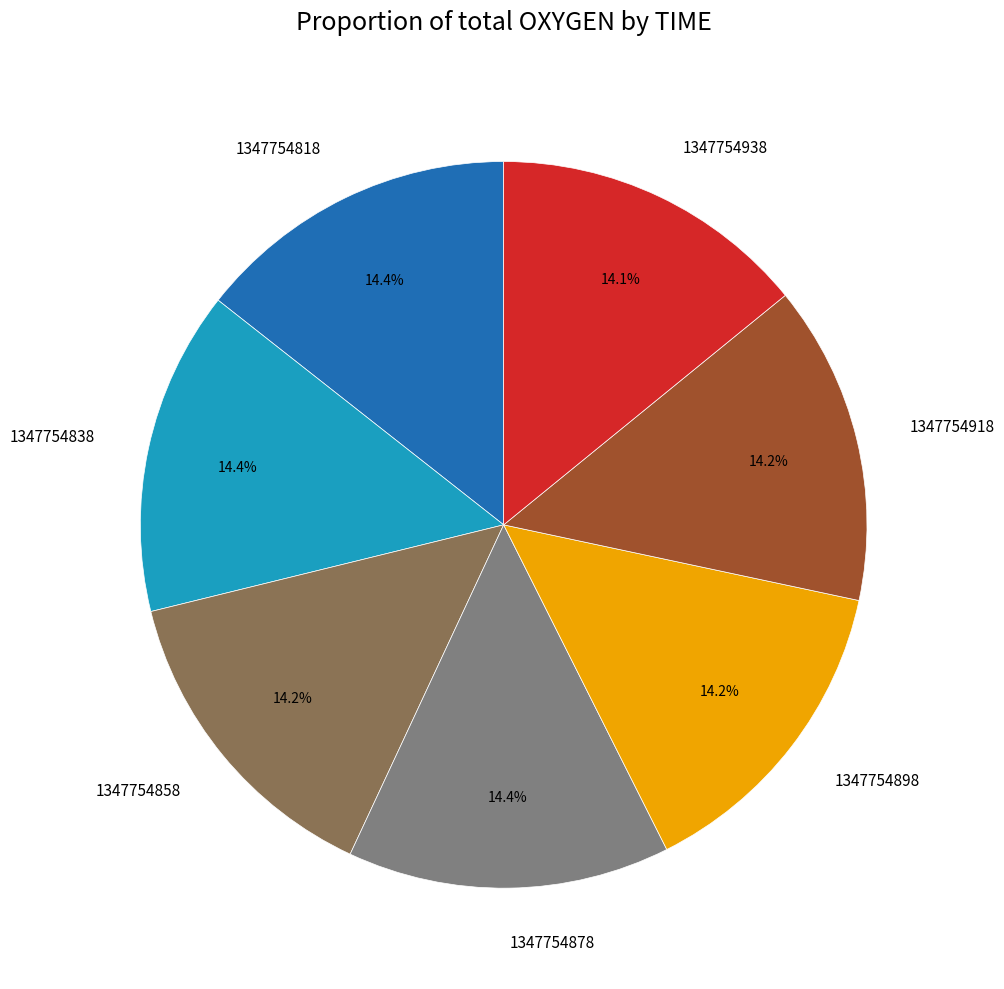

Is there any slice that represents more than half of the pie?

No